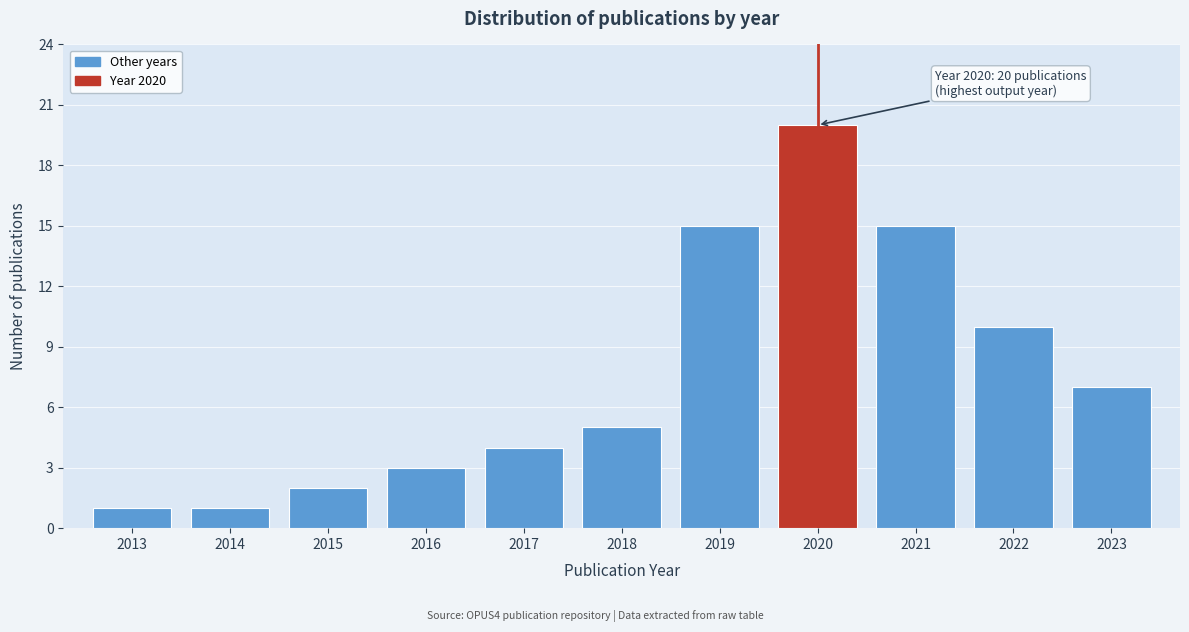

Over which range of the x-axis is the bar tallest?

2019.5 to 2020.5